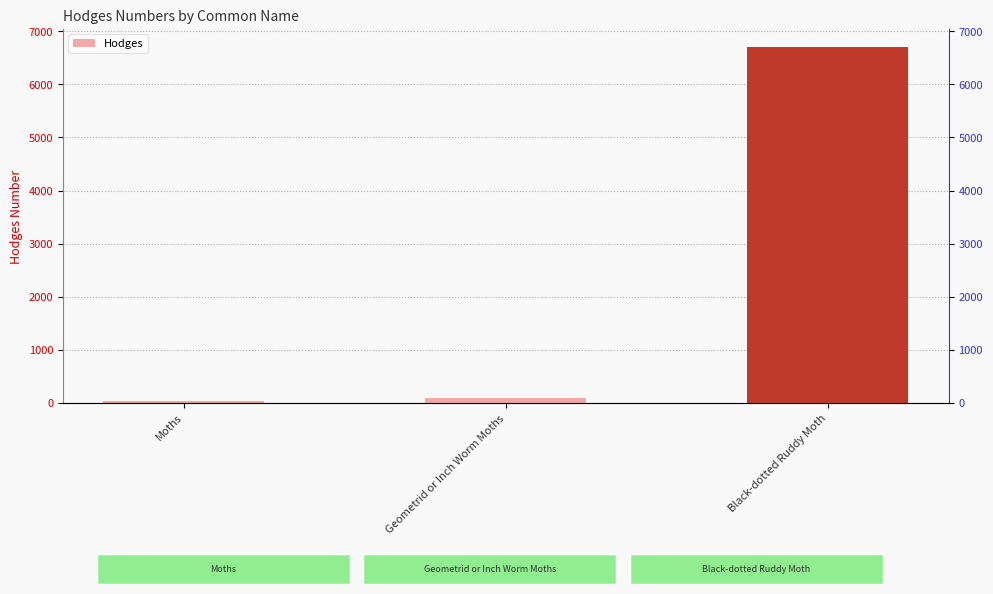

The chart shows a value of 19.5 at Moths. True or false?

False